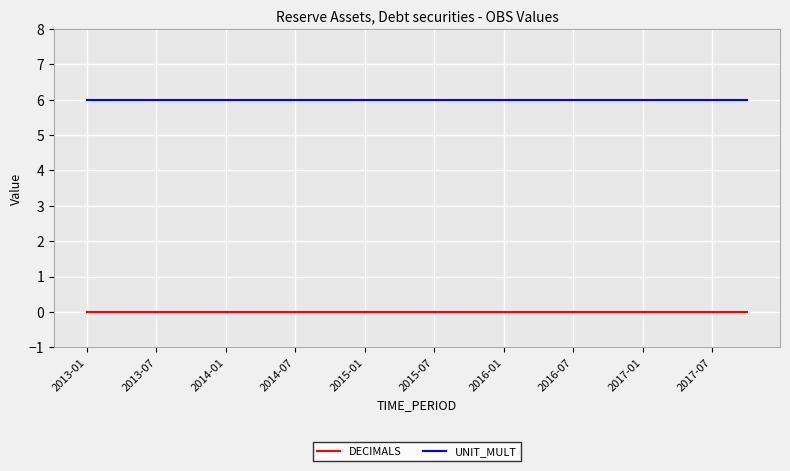

True or false: DECIMALS and UNIT_MULT cross at least once.

False